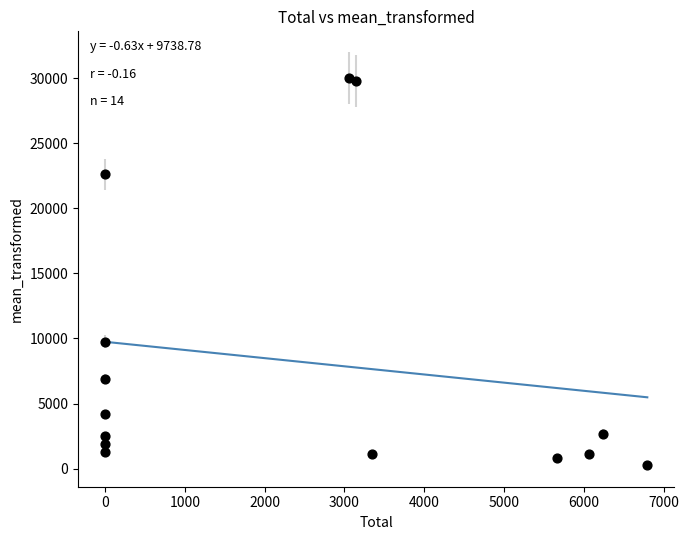

What Y value in the scatter plot is closest to 15148?

9741